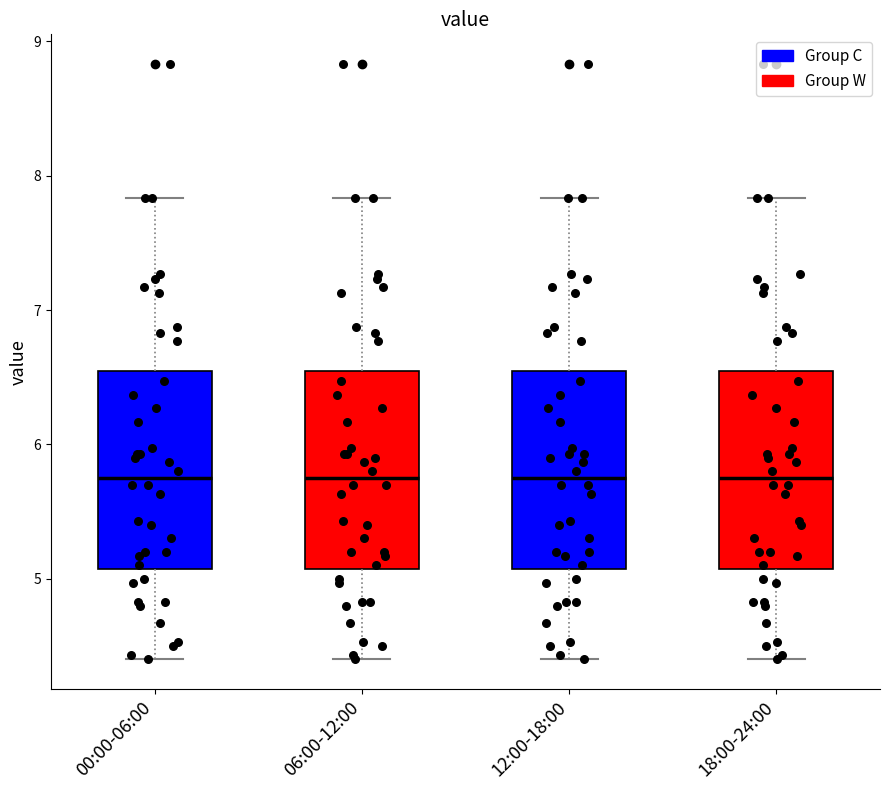

Where is the lower edge of the box for 12:00-18:00 on the y-axis? The values are not printed on the chart, so give them approximately, as read against the axis.

5.1